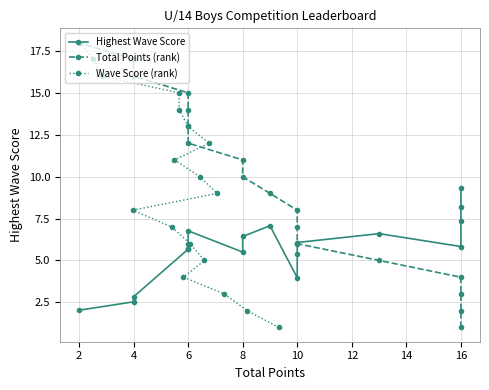

Read the Total Points (rank) value at 8.

10.0